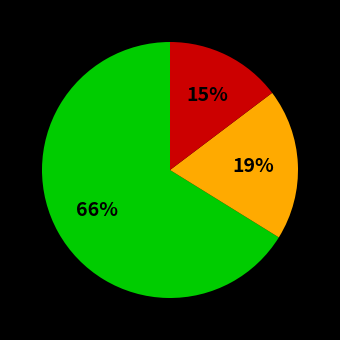

To the nearest percent, what is the difference between the largest and smallest slice percentages?

51%